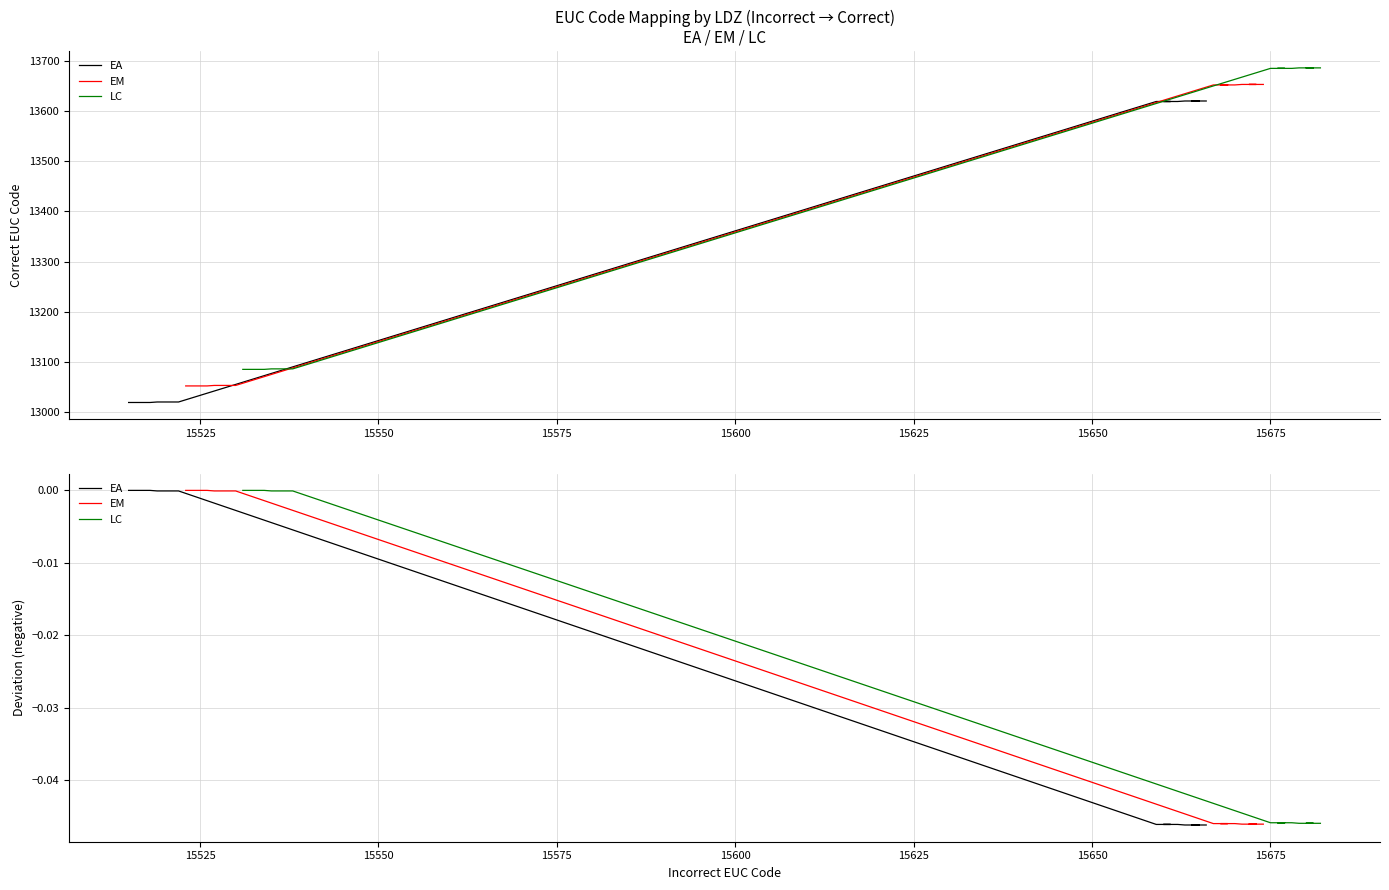

Does the chart display data point markers on the line(s)?

No